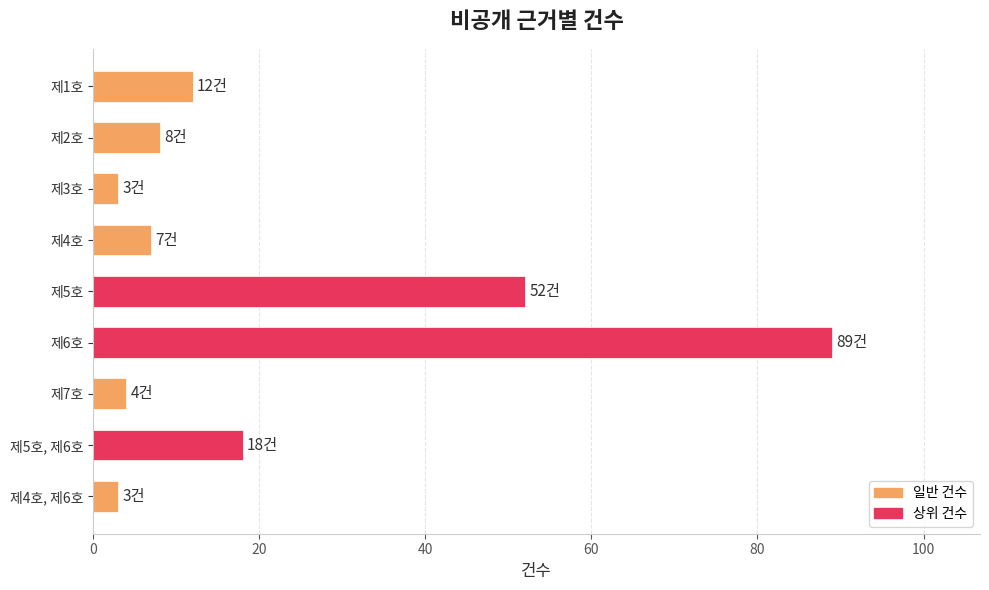

How many categories are shown in the chart?

9